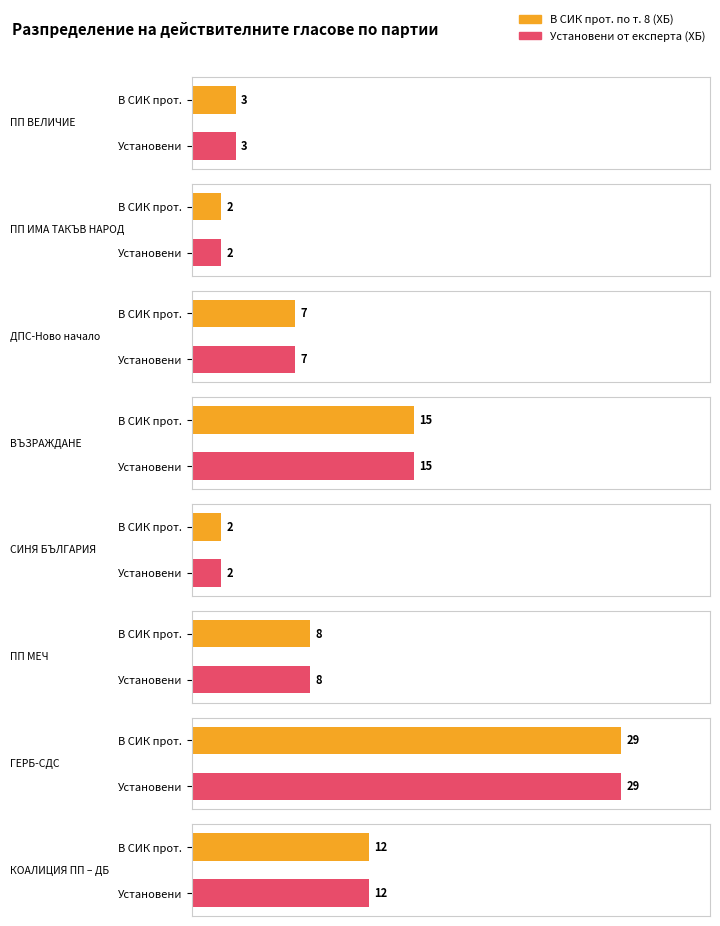

What is the difference between the maximum and second lowest values in the Установени от експерта (ХБ) series?

27